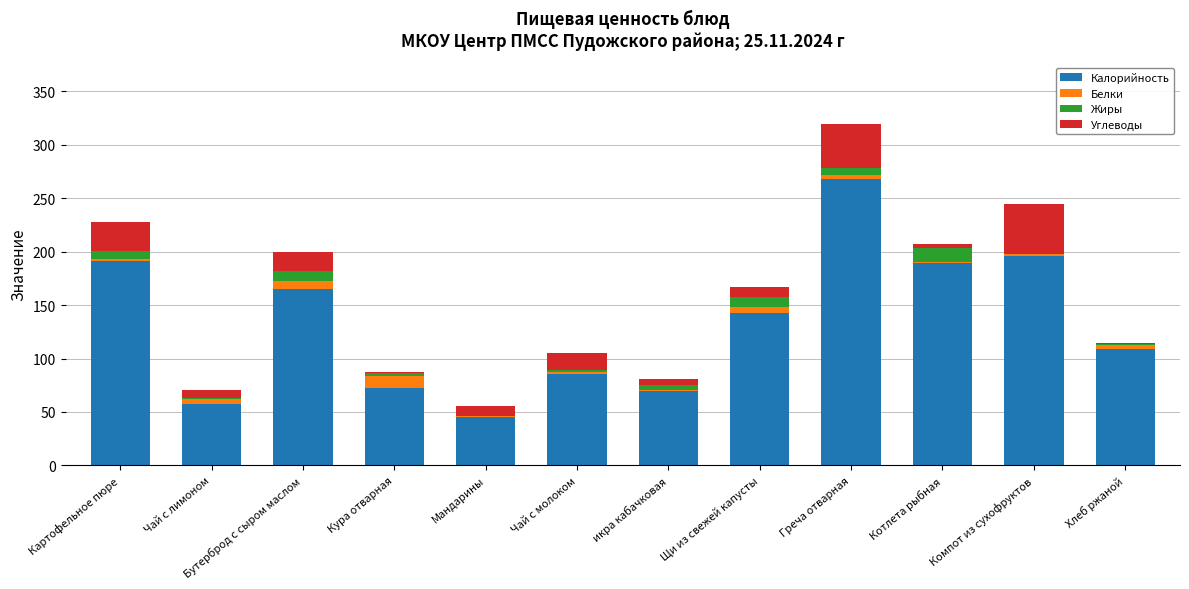

How many values in the Калорийность series exceed 142?

6